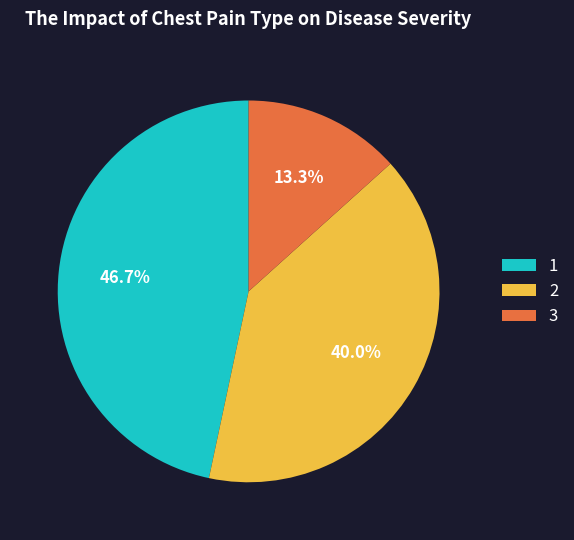

Does any single category account for the majority?

No